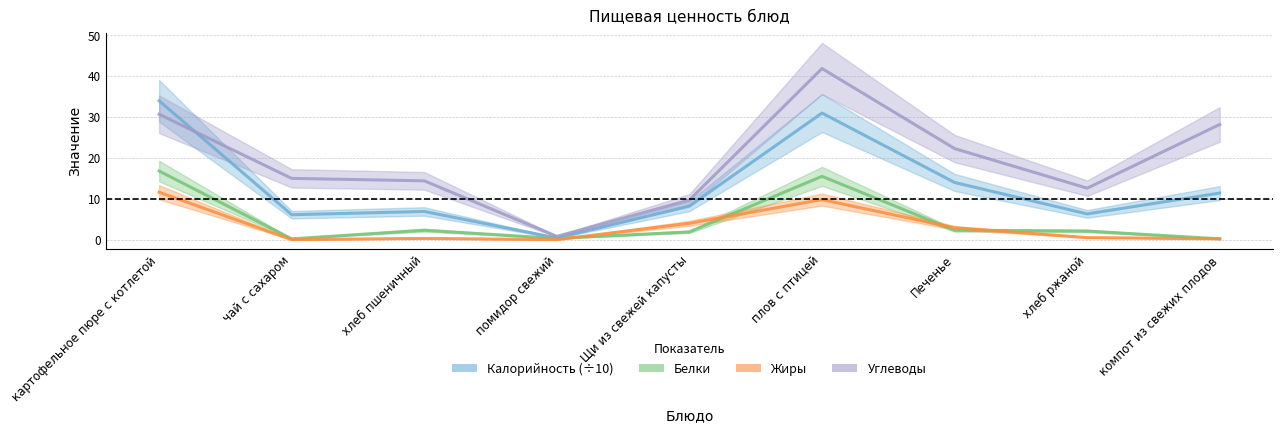

Where does the Калорийность (÷10) series first go above 8?

картофельное пюре с котлетой